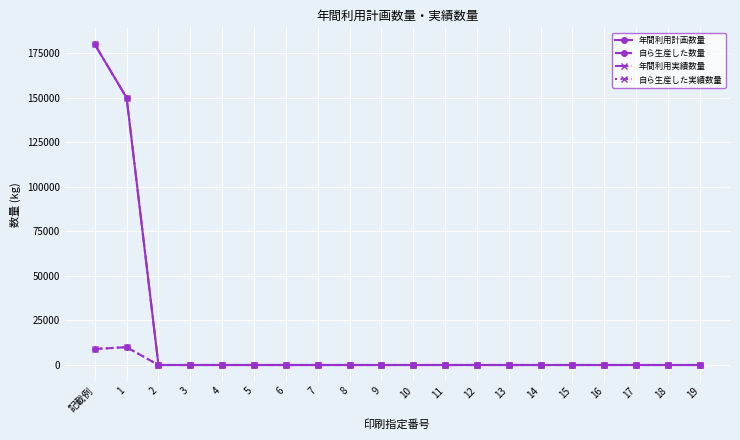

Does the chart have visible grid lines?

Yes